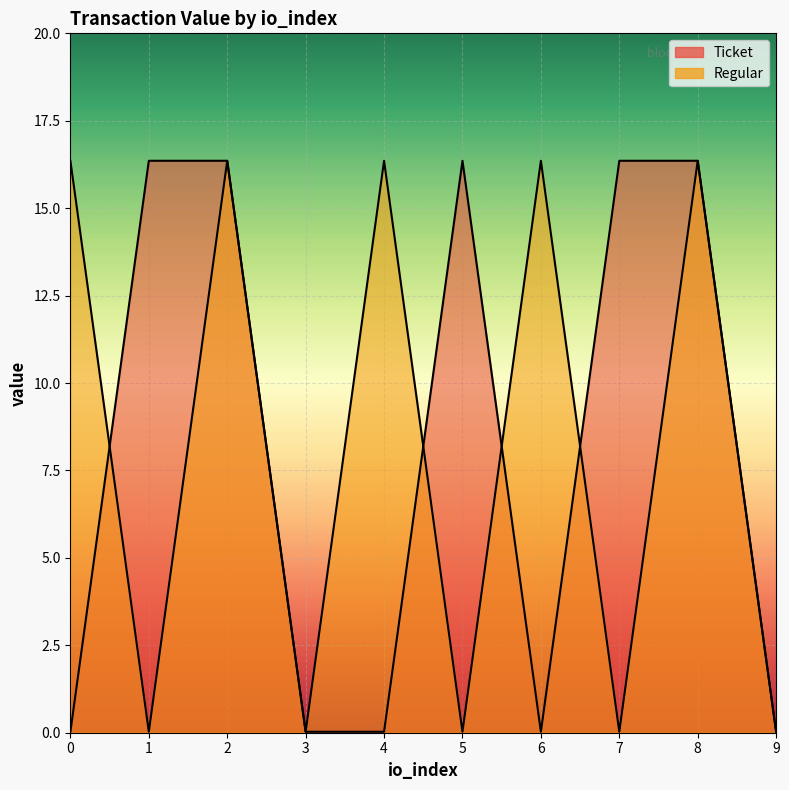

Which series has the largest total across all categories?

Ticket